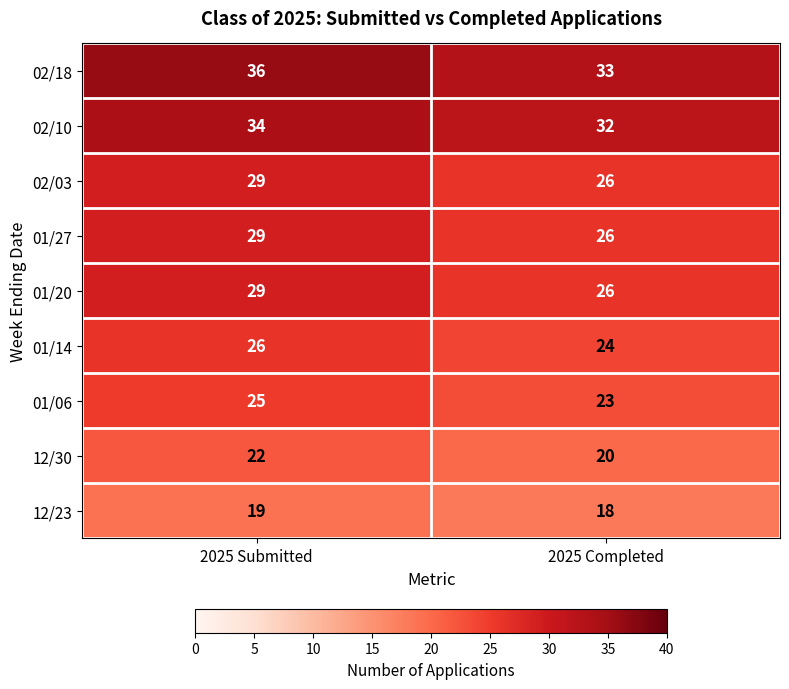

Rank the categories by 01/27 value from lowest to highest.

2025 Completed, 2025 Submitted